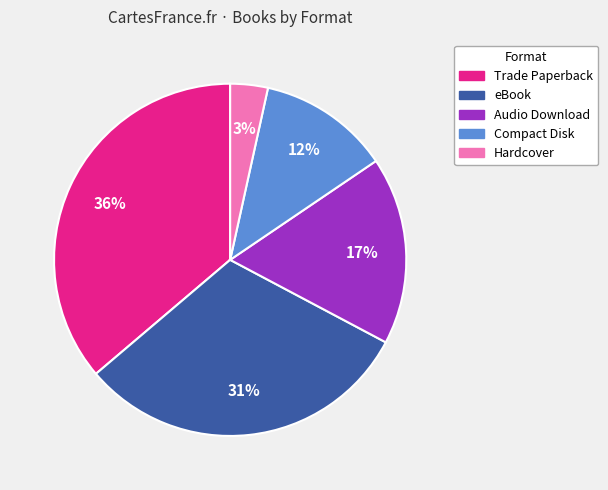

How many slices are in this pie chart?

5